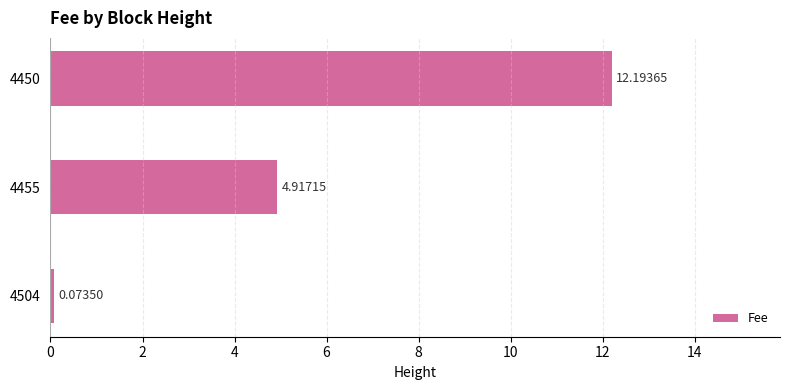

Which has a higher value, 4455 or 4450?

4450